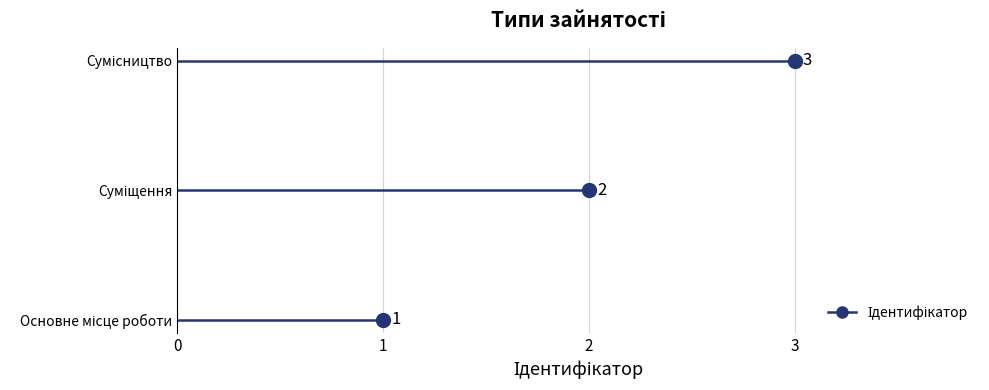

What is the change in value from Основне місце роботи to Сумісництво?

+2